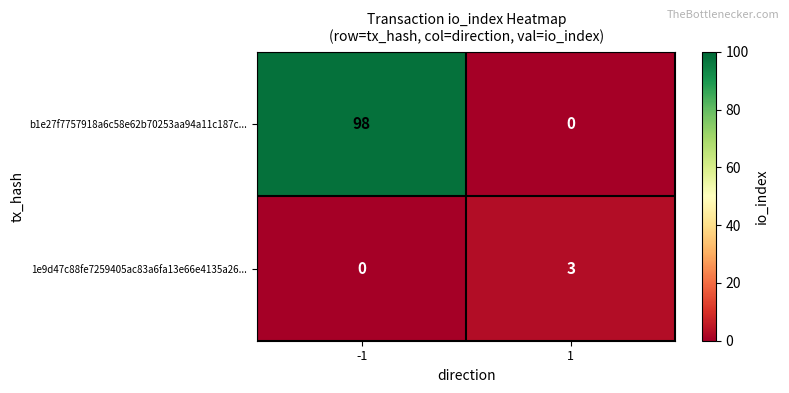

Rank the series by their maximum value, from lowest to highest.

1e9d47c88fe7259405ac83a6fa13e66e4135a26..., b1e27f7757918a6c58e62b70253aa94a11c187c...